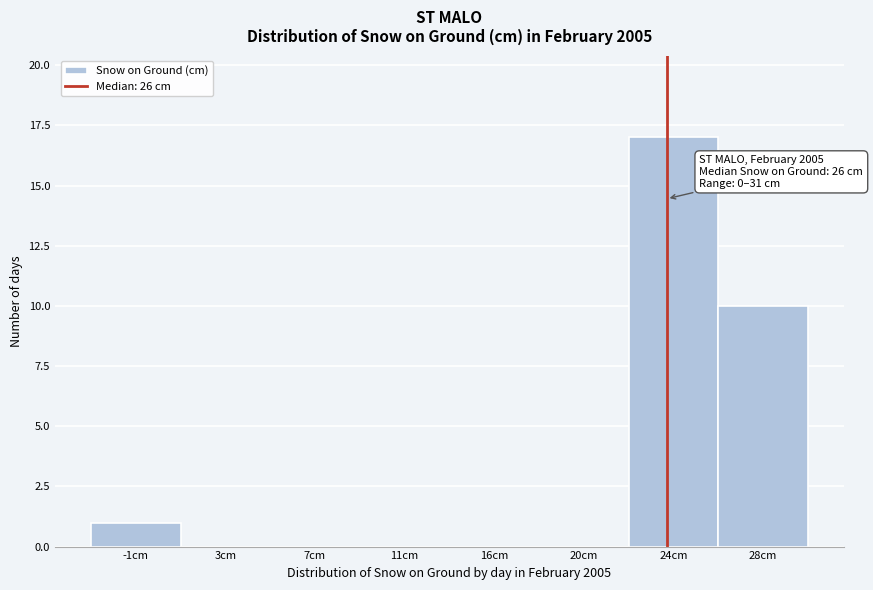

Reading left to right, extract all data points from this chart.

-1cm=1	3cm=0	7cm=0	11cm=0	16cm=0	20cm=0	24cm=17	28cm=10